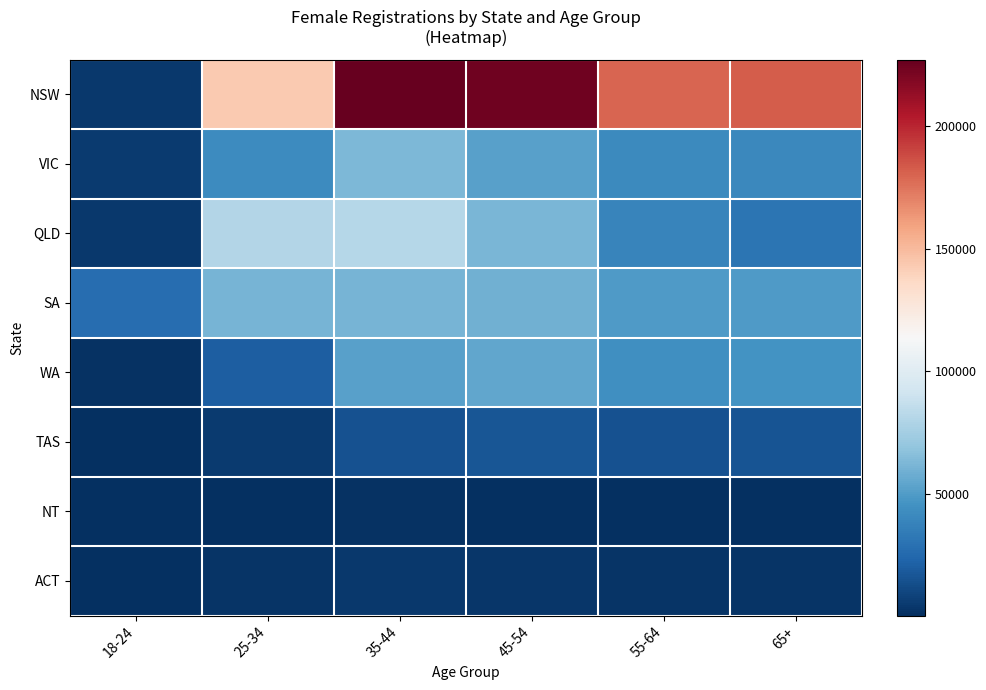

Between 55-64 and 18-24, which is larger?

55-64